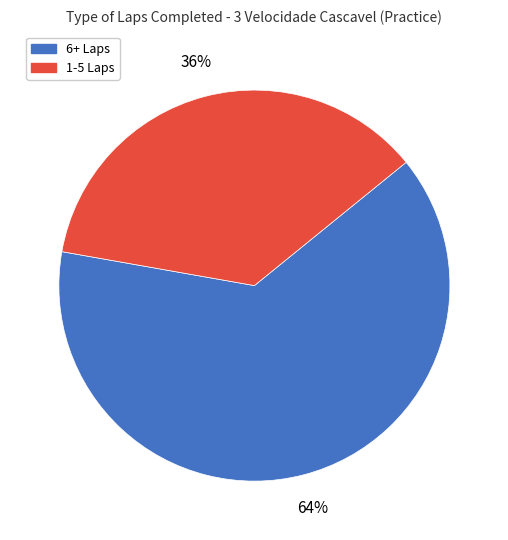

To the nearest percent, what is the average slice percentage?

50%